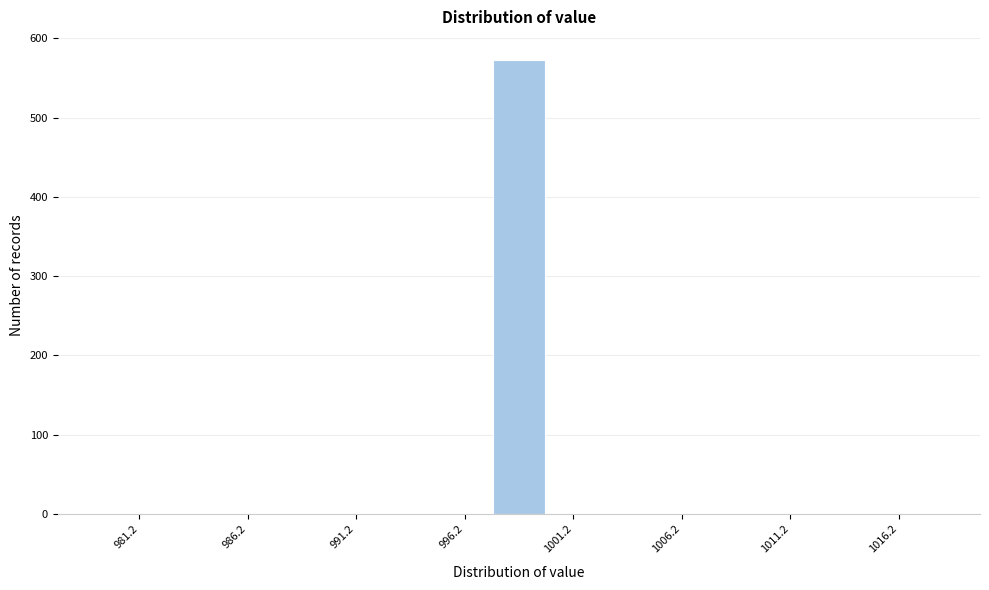

Reading left to right, transcribe this chart: for each bar, give the range it covers on the x-axis and its height. The values are not printed on the chart, so give them approximately, as read against the axis.

980.0 to 982.5: 0
982.5 to 985.0: 0
985.0 to 987.5: 0
987.5 to 990.0: 0
990.0 to 992.5: 0
992.5 to 995.0: 0
995.0 to 997.5: 0
997.5 to 1000.0: 570
1000.0 to 1002.5: 0
1002.5 to 1005.0: 0
1005.0 to 1007.5: 0
1007.5 to 1010.0: 0
1010.0 to 1012.5: 0
1012.5 to 1015.0: 0
1015.0 to 1017.5: 0